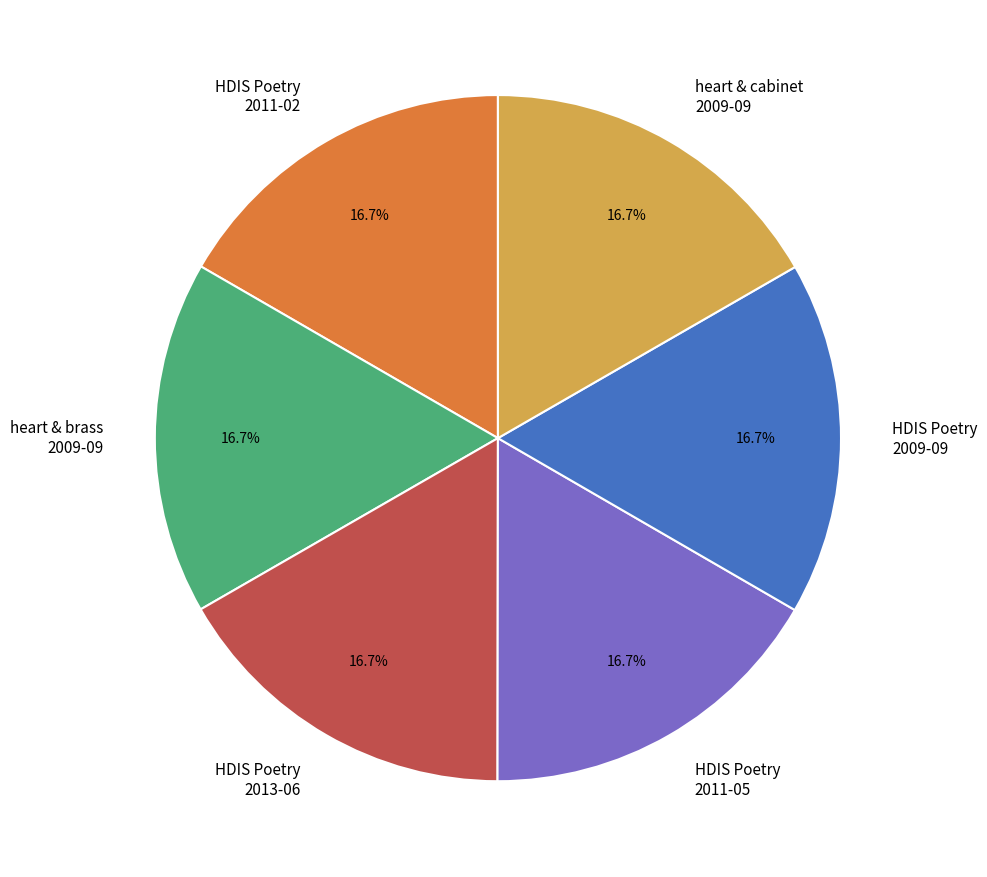

Is there any slice that represents more than half of the pie?

No